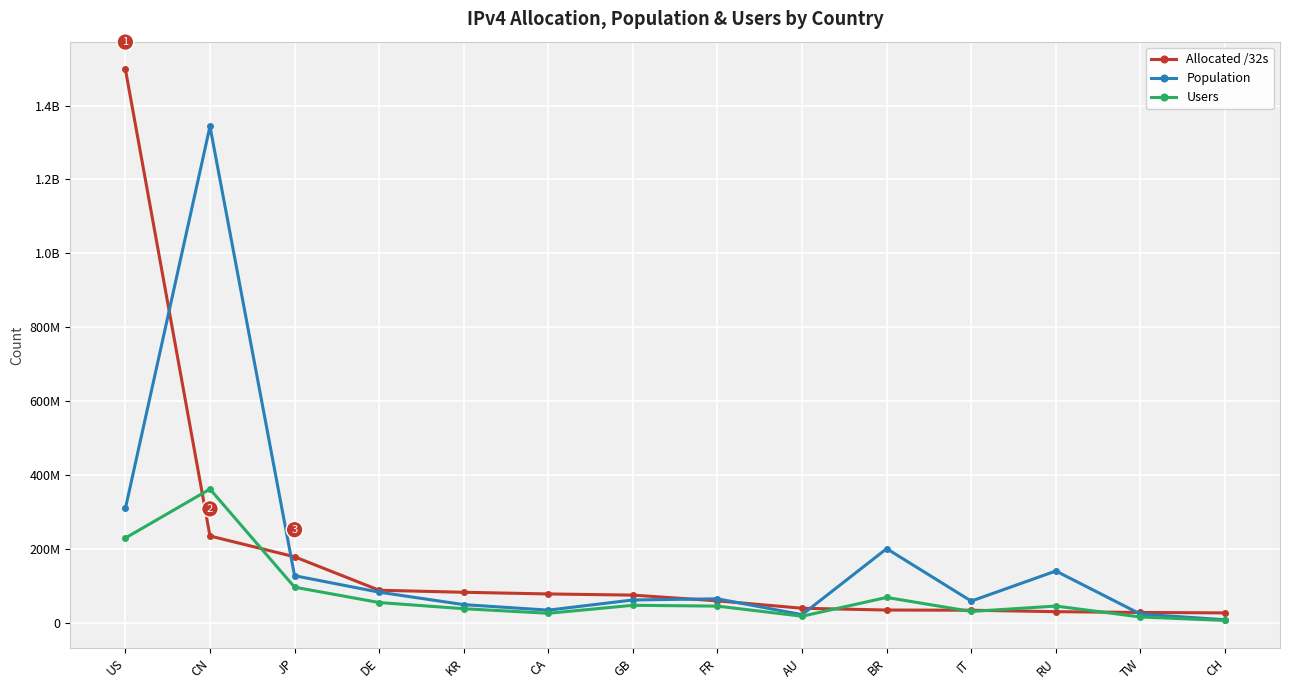

True or false: Population has more than 1 interior local peaks.

True